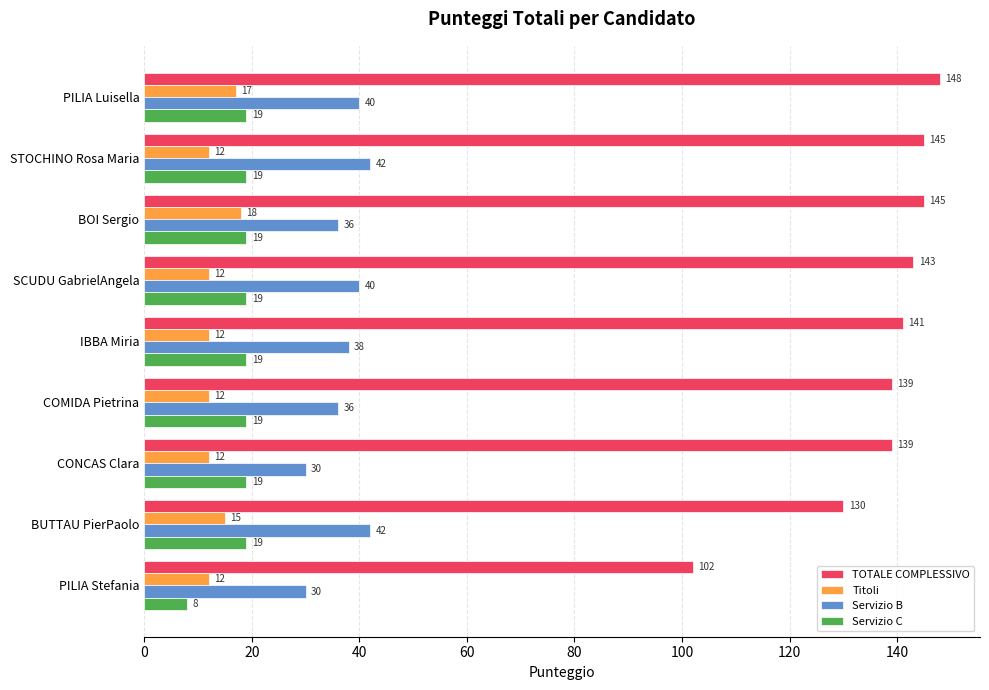

Which series changed the most between BUTTAU PierPaolo and PILIA Stefania?

TOTALE COMPLESSIVO